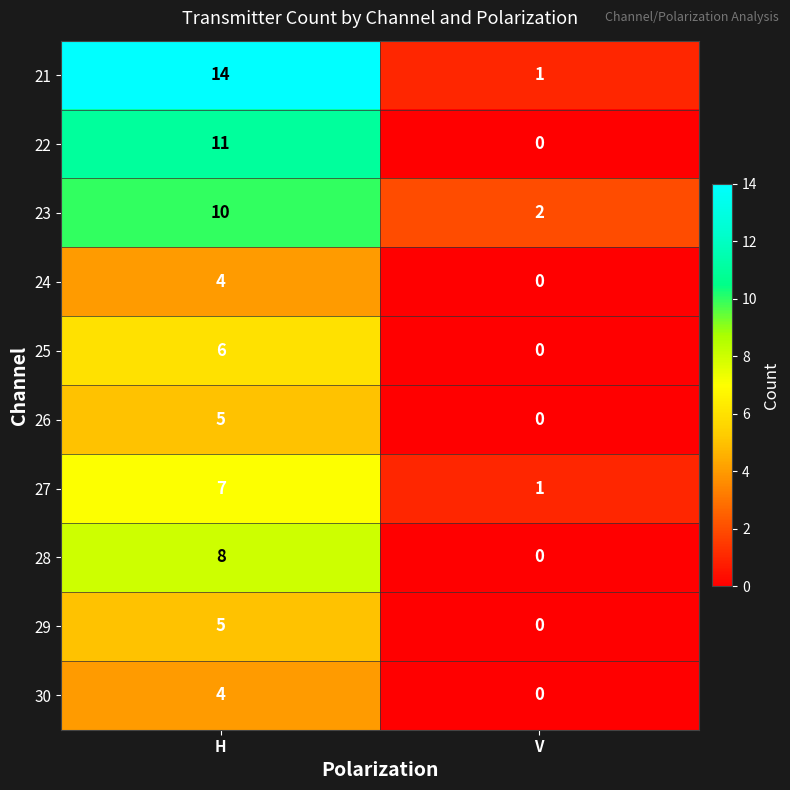

What is the difference between the highest and lowest values at H?

10